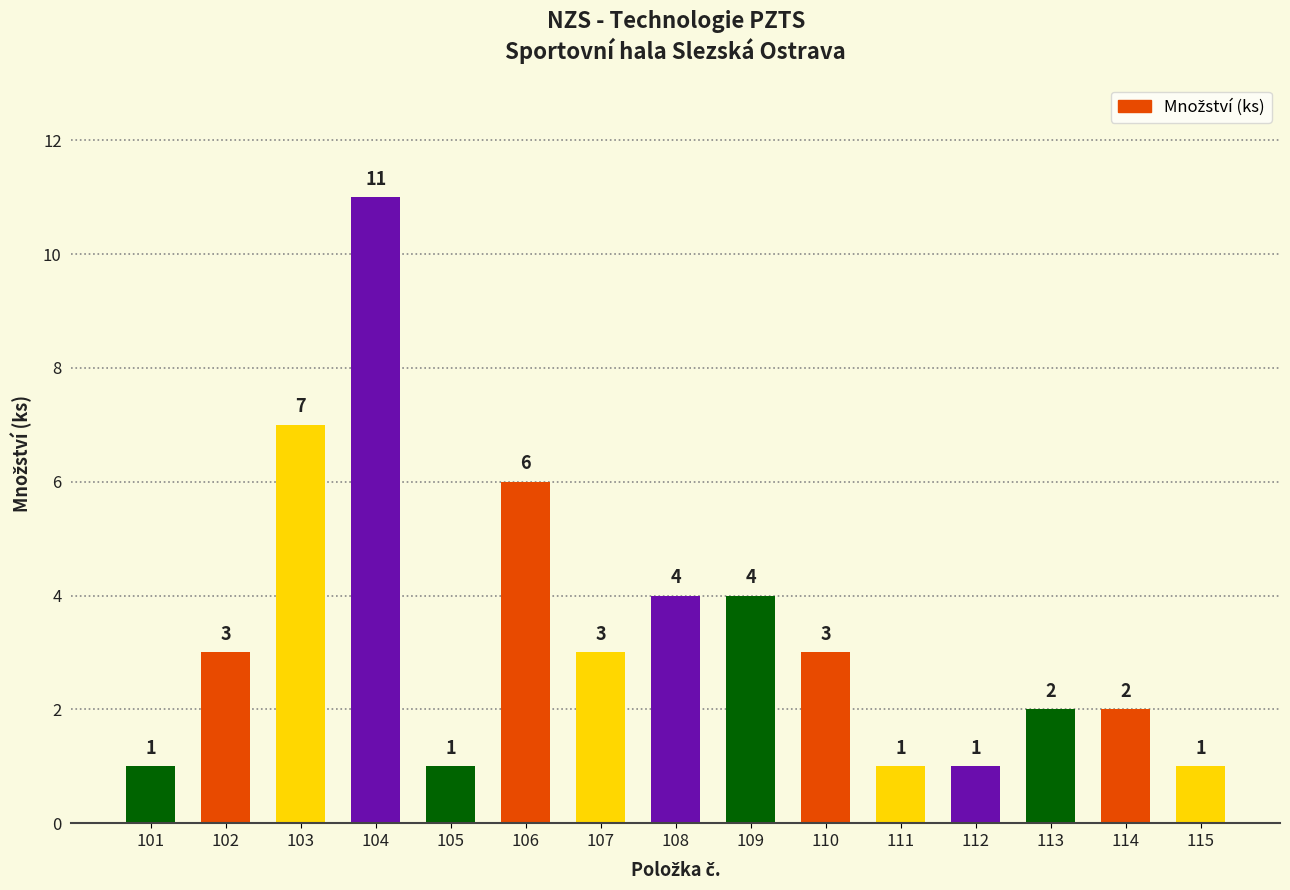

Read the value at 113.

2